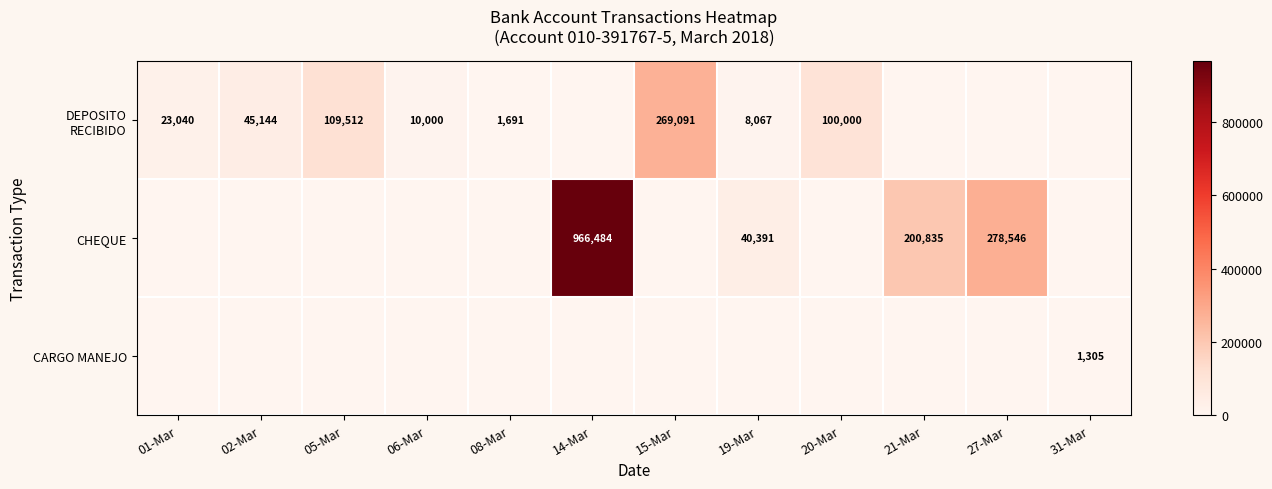

How many series are shown in this chart?

3